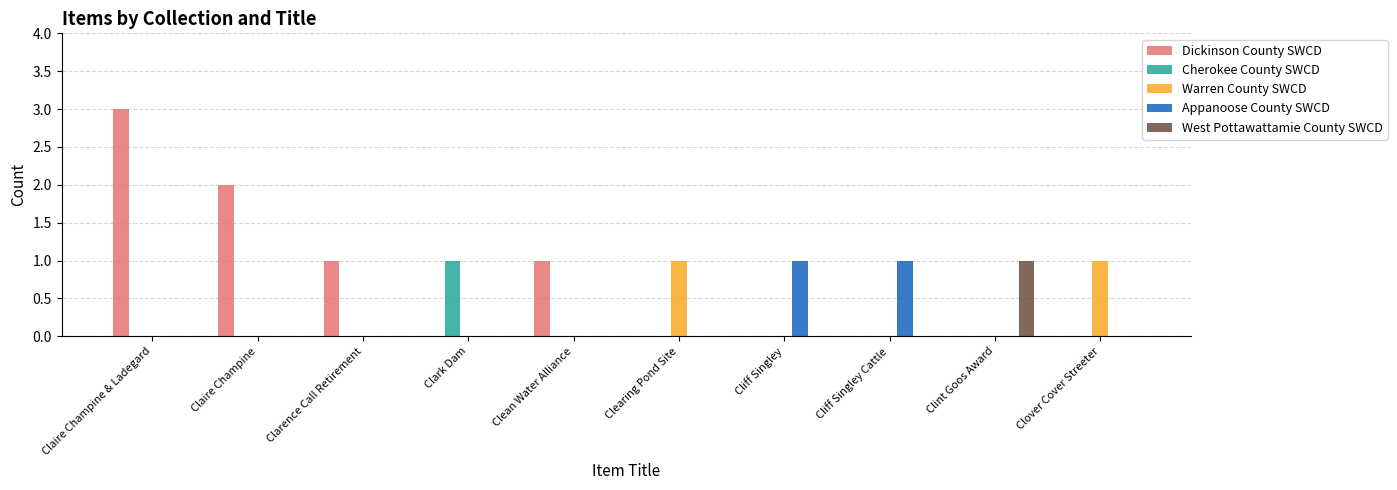

Is it true that Cherokee County SWCD equals 0 at Claire Champine & Ladegard?

True